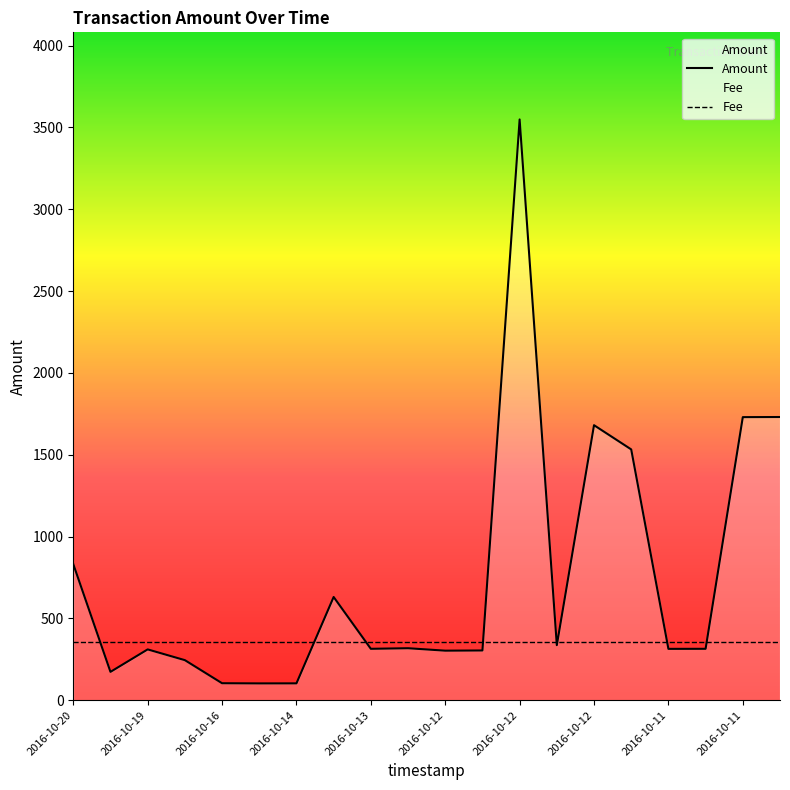

Which category has the highest value across all series?

2016-10-12